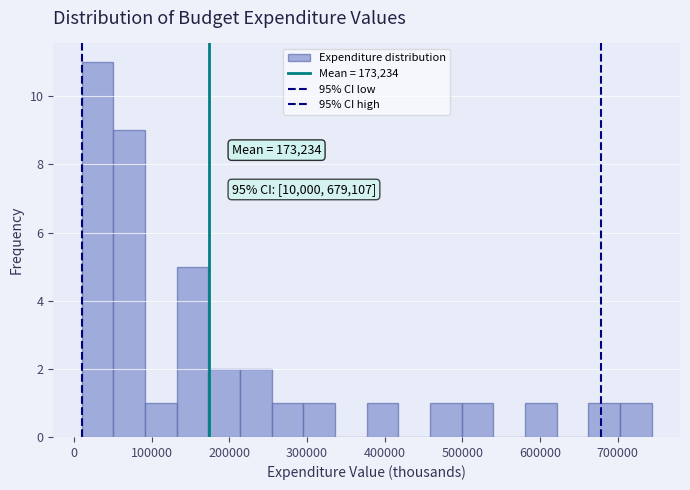

Over which range of the x-axis is the bar tallest?

10000 to 50000